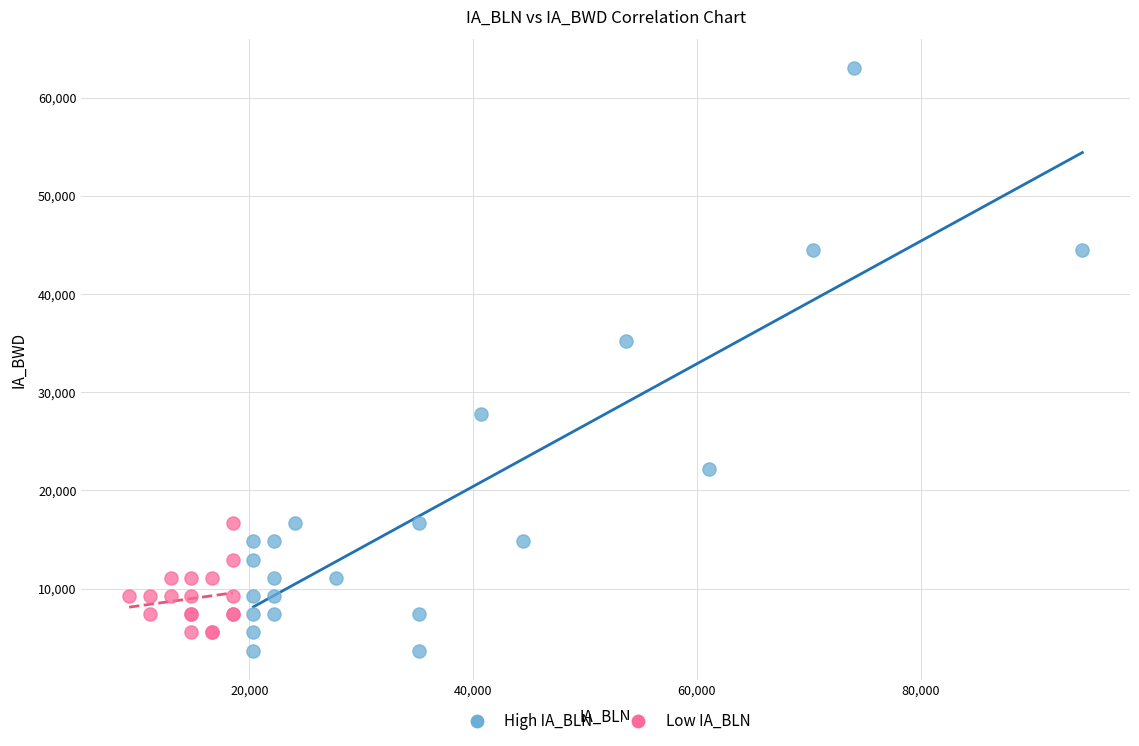

Which series has the widest spread of Y values?

High IA_BLN